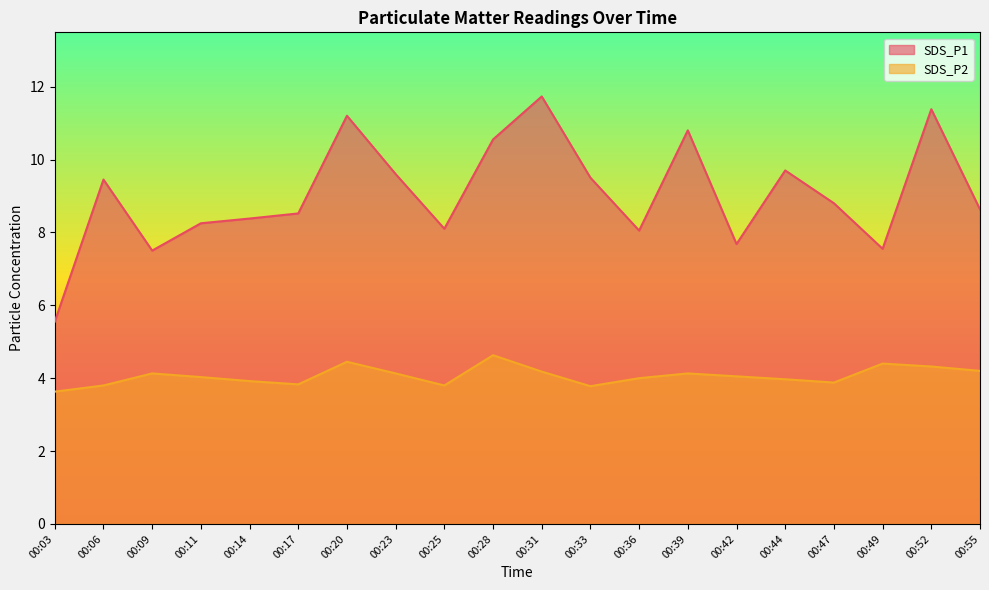

Rank the categories by SDS_P2 value from lowest to highest.

00:03, 00:33, 00:06, 00:25, 00:17, 00:47, 00:14, 00:44, 00:36, 00:11, 00:42, 00:09, 00:23, 00:39, 00:31, 00:55, 00:52, 00:49, 00:20, 00:28